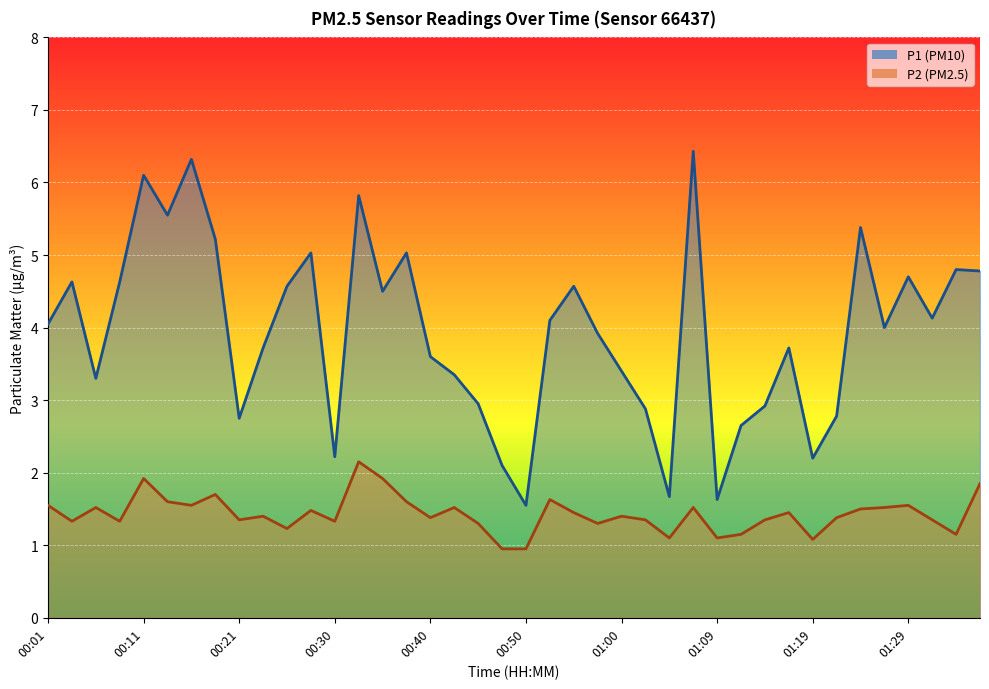

Does the chart display data point markers on the line(s)?

No